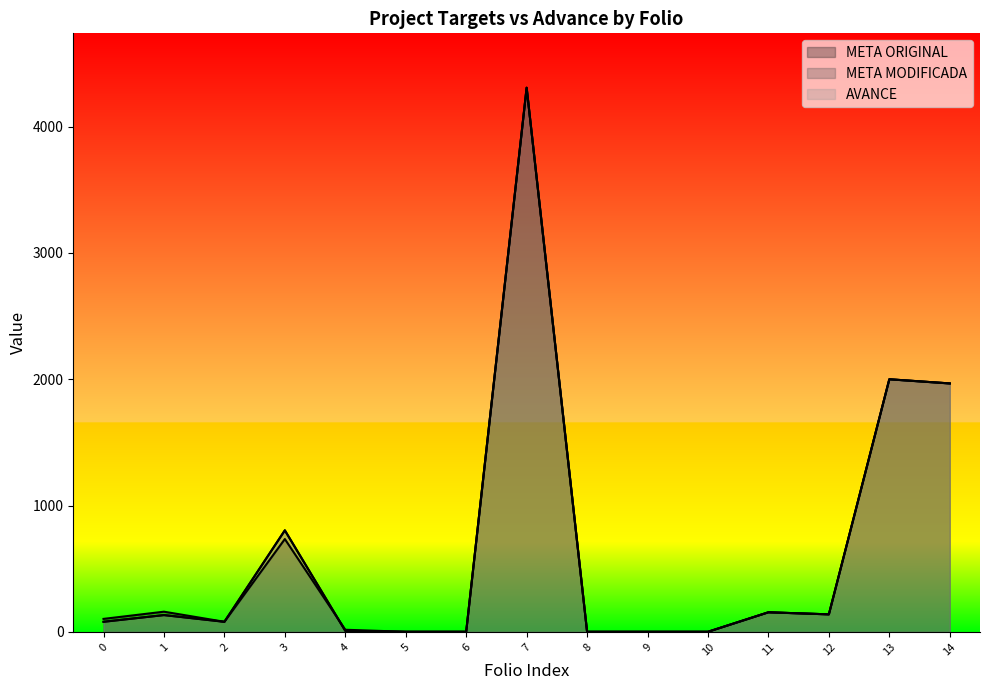

Does the chart display data point markers on the line(s)?

No